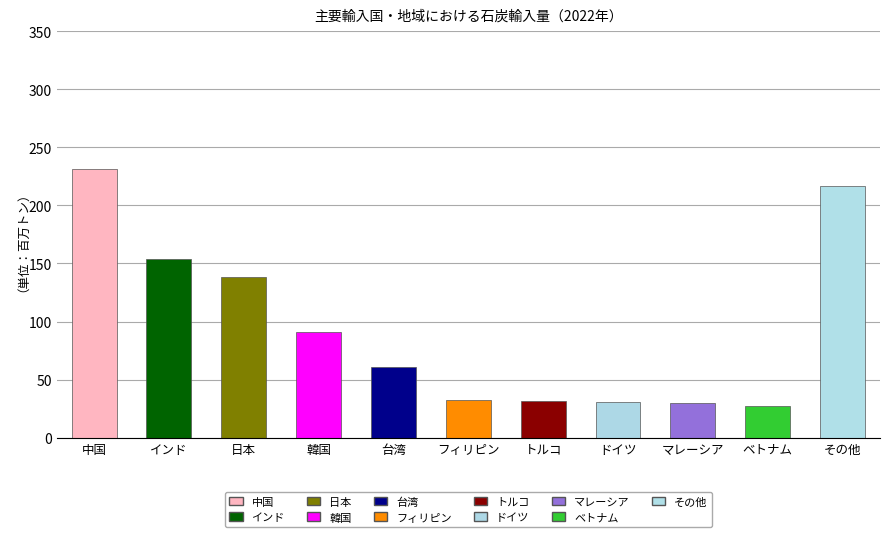

Which category has the lowest value across all series?

ベトナム